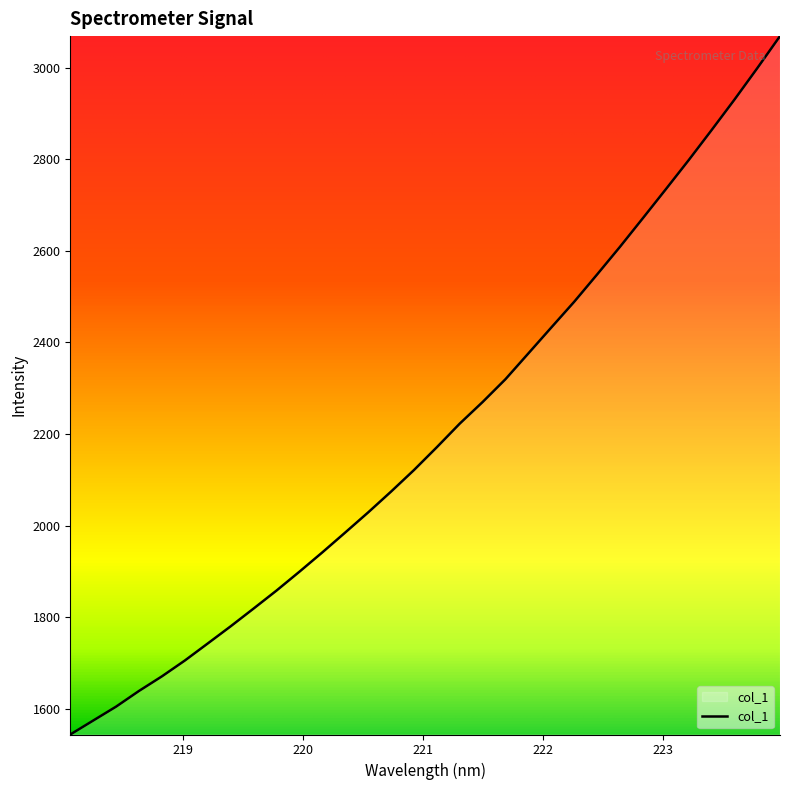

How many values are below 2171?

16